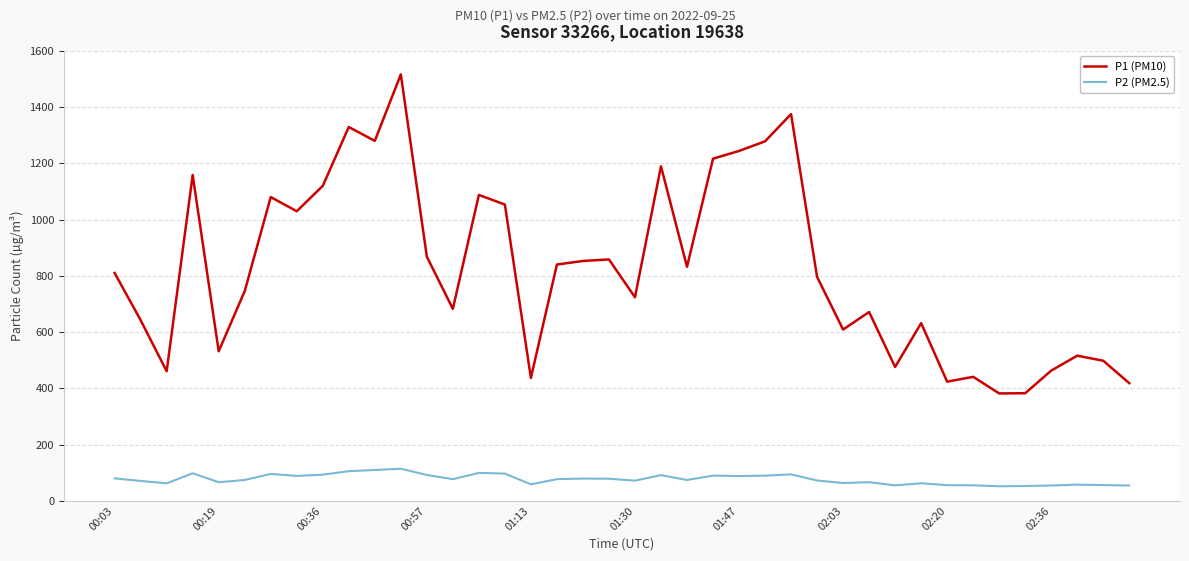

Which series has the largest total across all categories?

P1 (PM10)